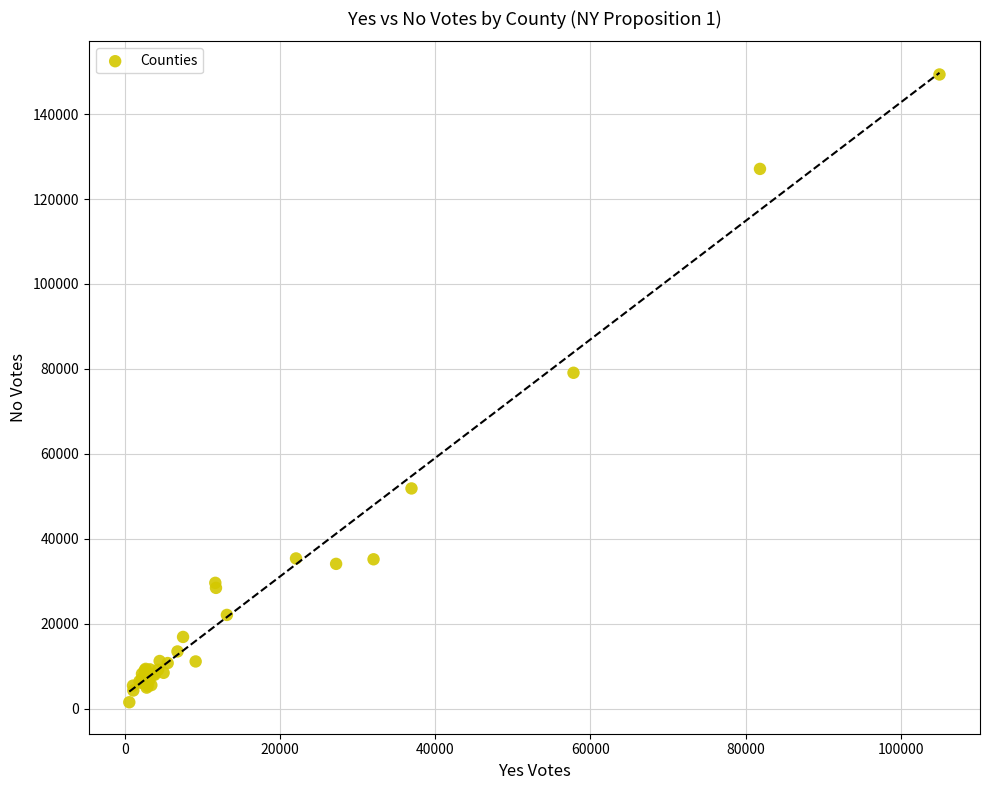

What Y value in the scatter plot is closest to 75428?

79097